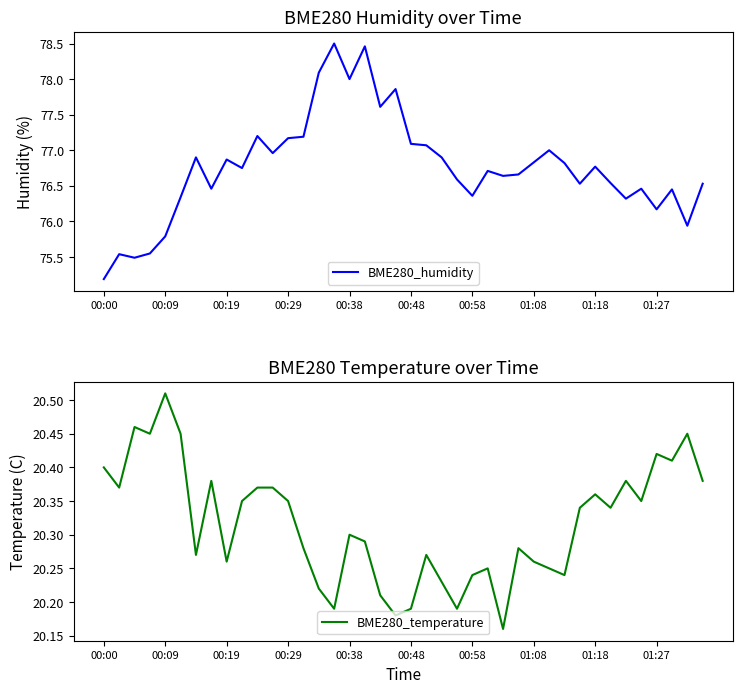

True or false: BME280_humidity has more than 0 points higher than both neighbors.

True